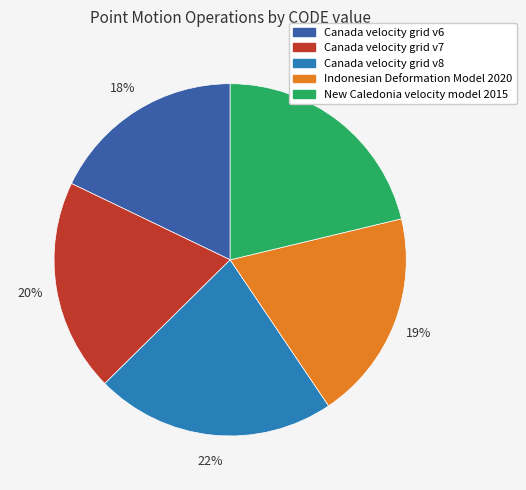

To the nearest percent, what is the difference between the Canada velocity grid v6 and Indonesian Deformation Model 2020 slice percentages?

1%